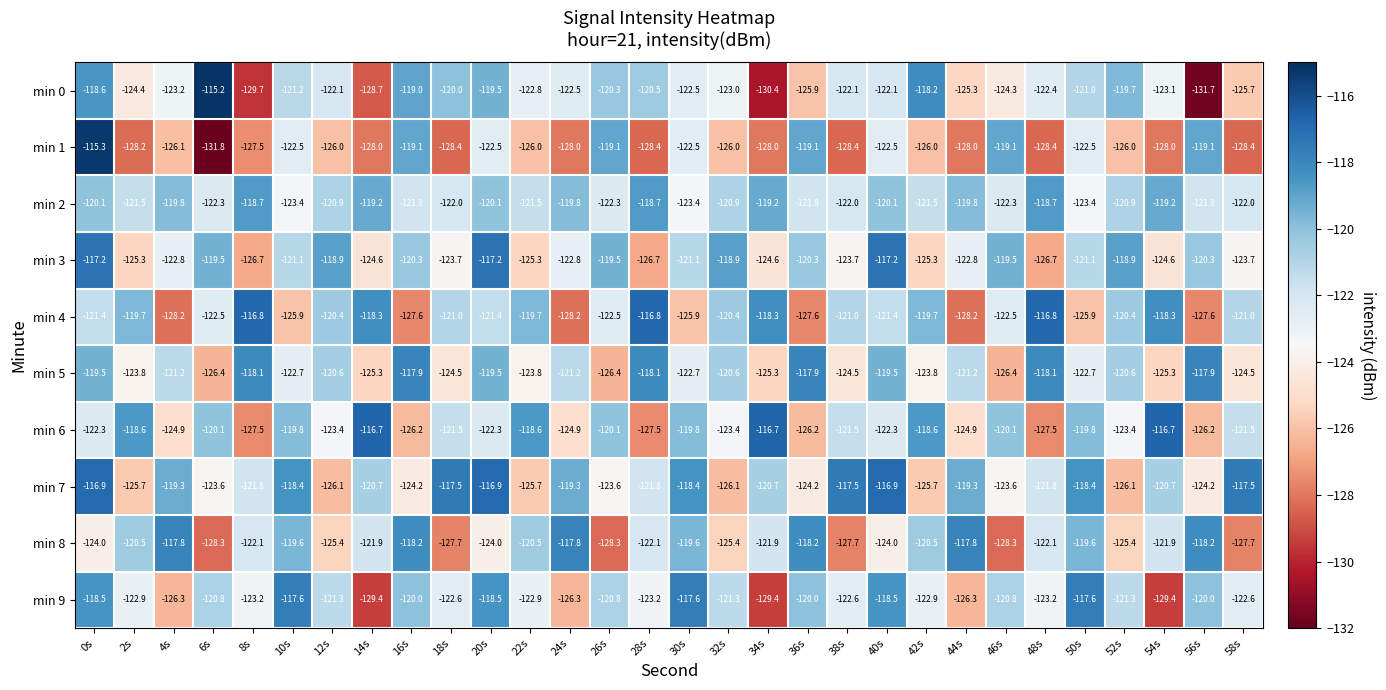

Count the number of data series in this chart.

10